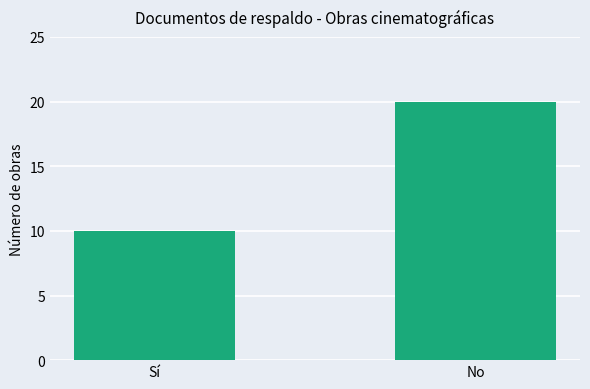

Is it true that the value at Sí is 16?

False